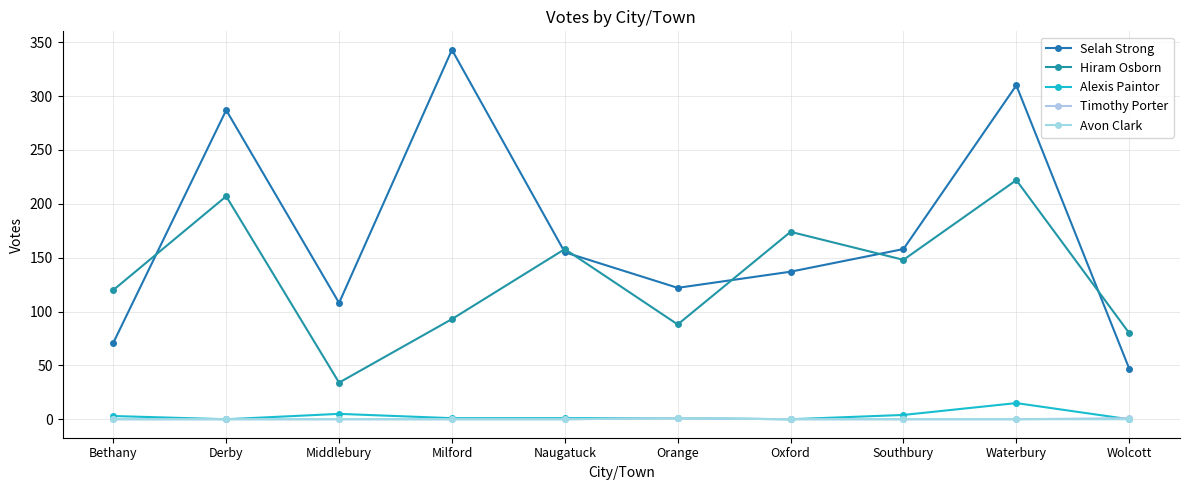

How many categories are shown in the chart?

10